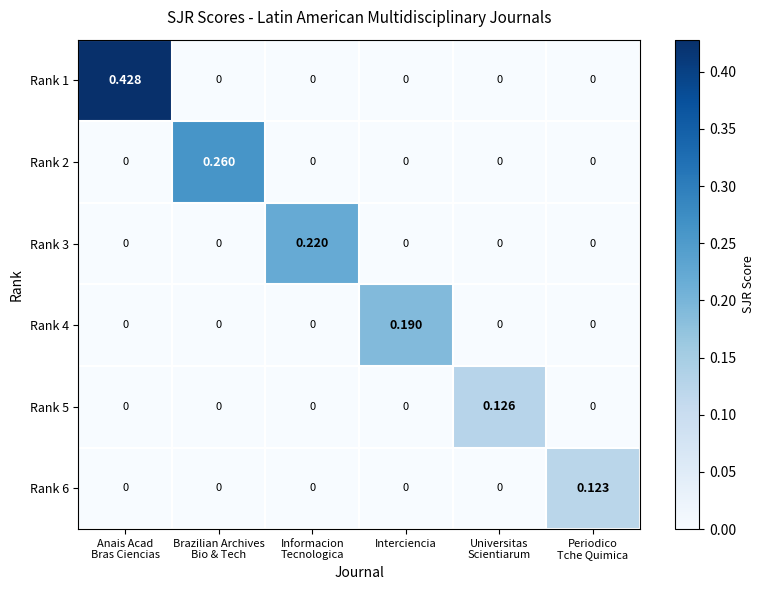

Between Informacion
Tecnologica and Periodico
Tche Quimica, which series saw the biggest shift?

Rank 3